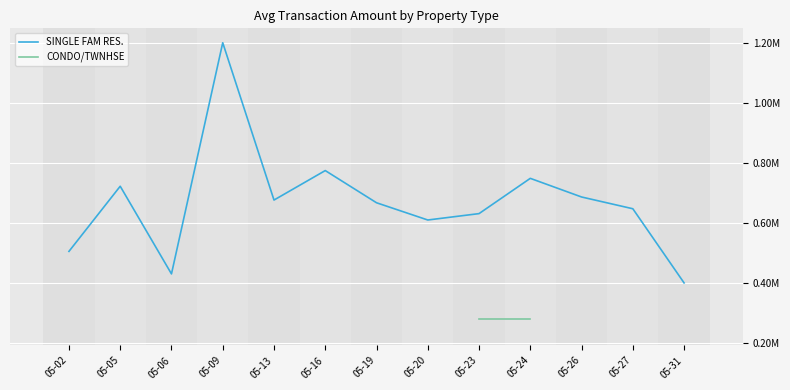

At which category does SINGLE FAM RES. reach its first local peak?

05-05